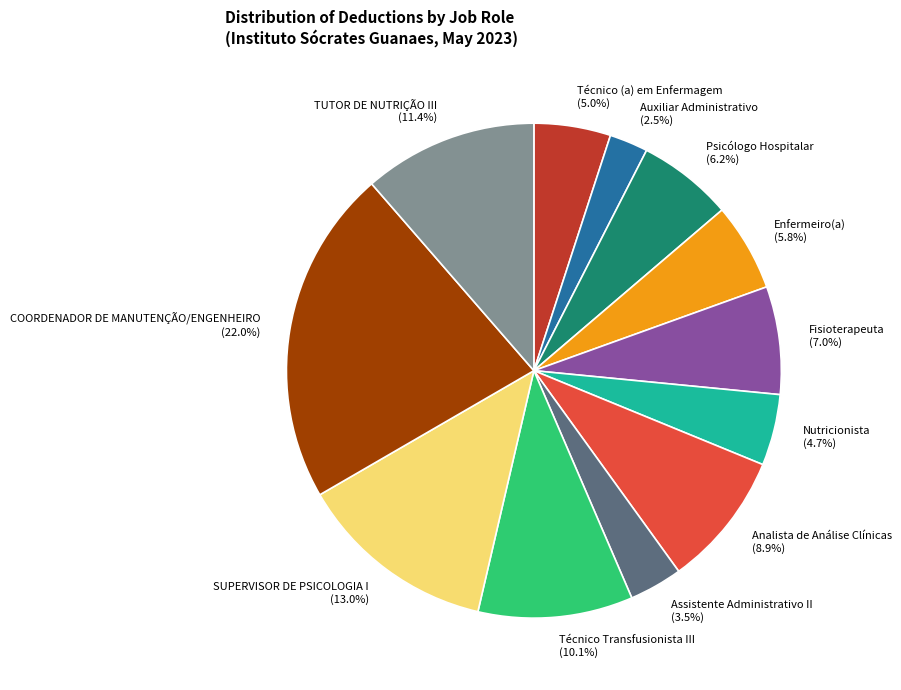

True or false: Auxiliar Administrativo accounts for 8% of the total.

False